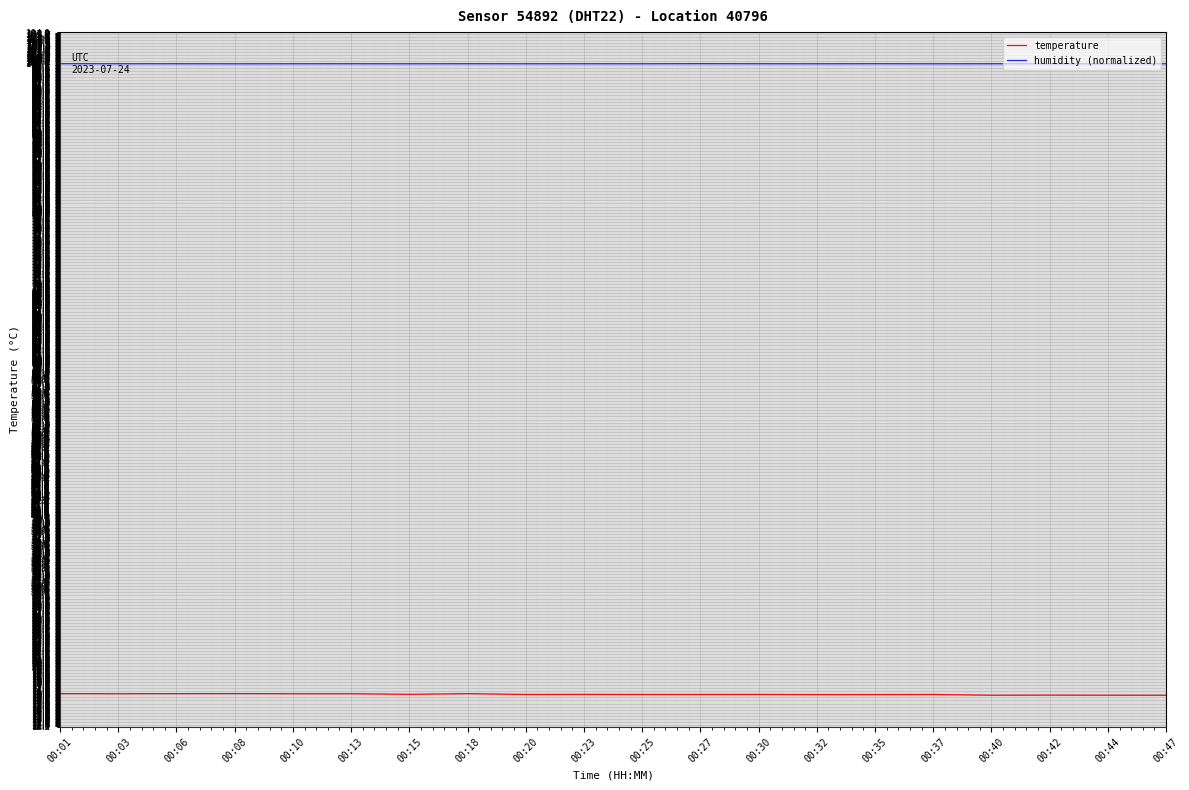

True or false: temperature has more than 2 points higher than both neighbors.

True